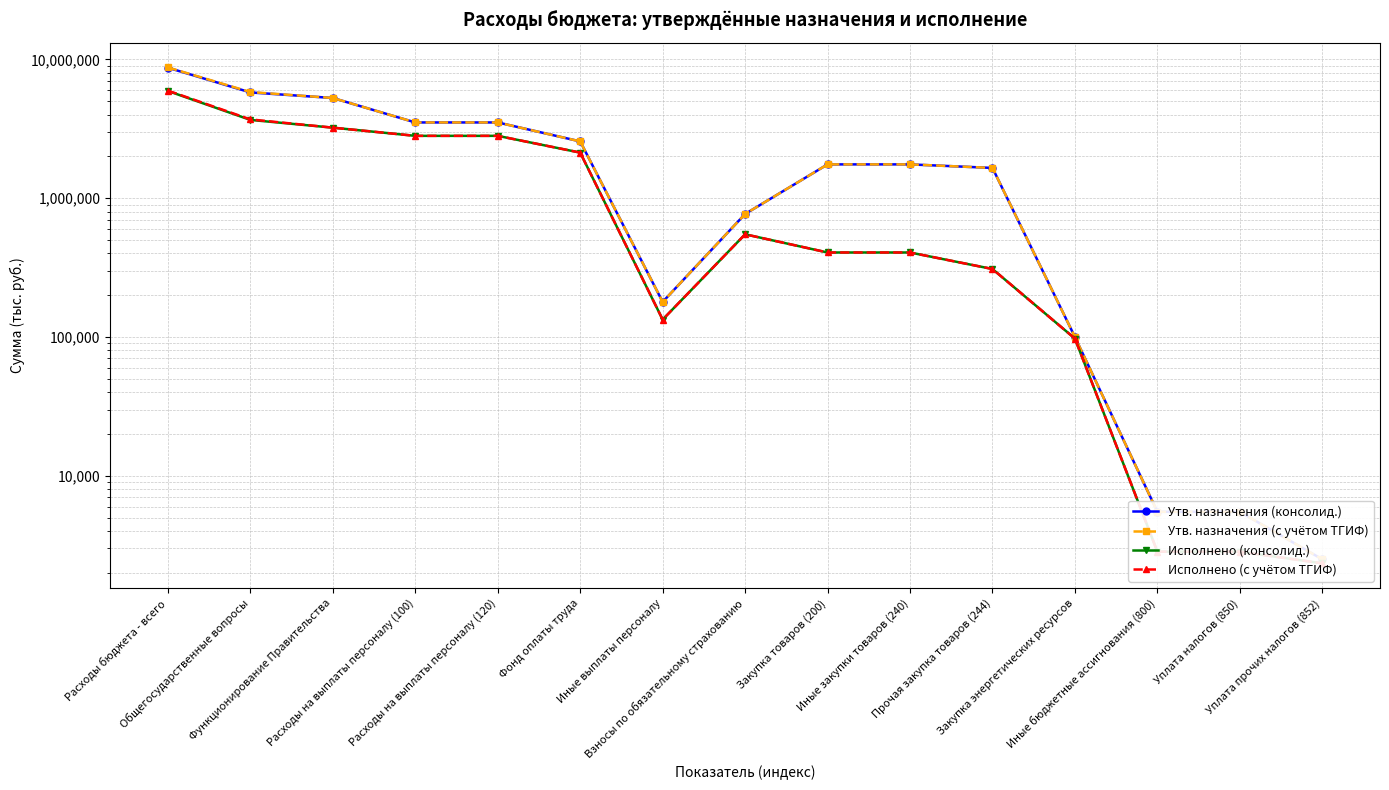

True or false: Утв. назначения (консолид.) has a value of 2500.0 at Уплата прочих налогов (852).

True